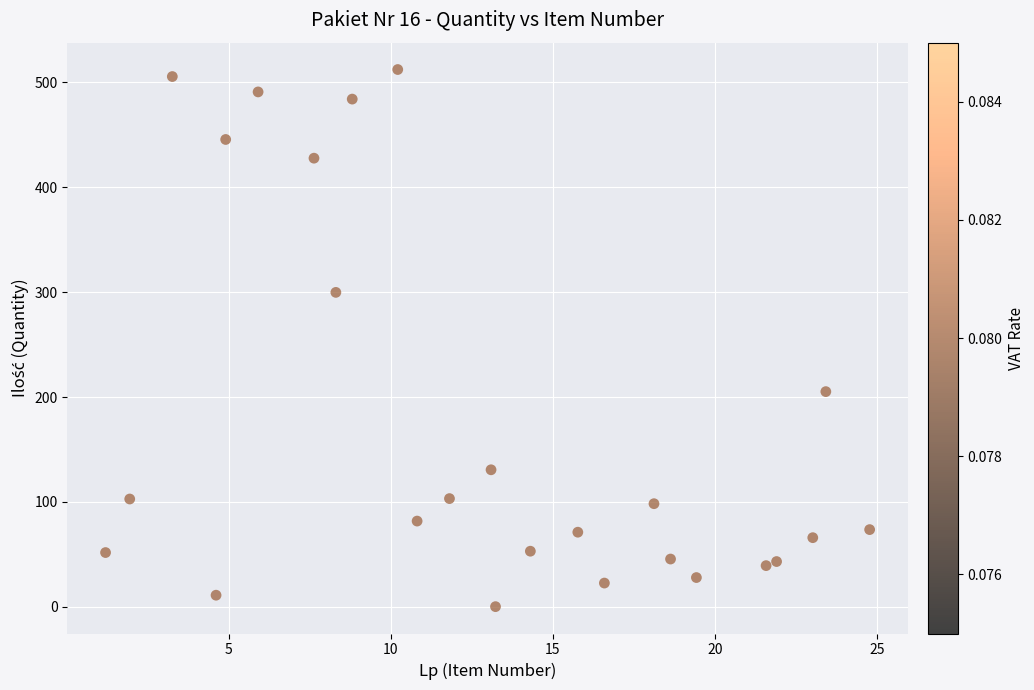

What is the range of Y values (max minus min)?

512.3